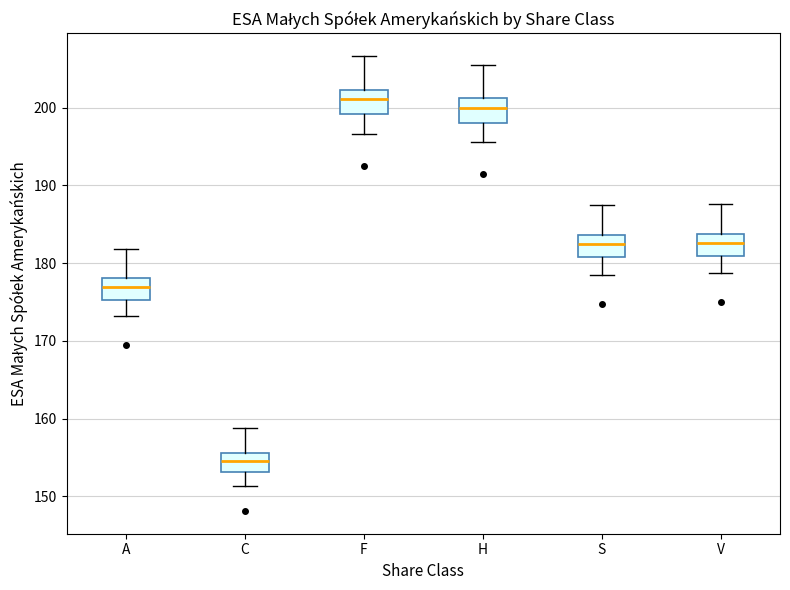

Reading left to right, transcribe this box plot: for each box, give where its median line is, the range the box spans, and where its two whiskers end, as read against the y-axis. The values are not printed on the chart, so give them approximately, as read against the axis.

A: median 177, box 175 to 178, whiskers 173 to 182
C: median 155, box 153 to 156, whiskers 151 to 159
F: median 201, box 199 to 202, whiskers 197 to 207
H: median 200, box 198 to 201, whiskers 196 to 206
S: median 182, box 181 to 184, whiskers 178 to 187
V: median 183, box 181 to 184, whiskers 179 to 188